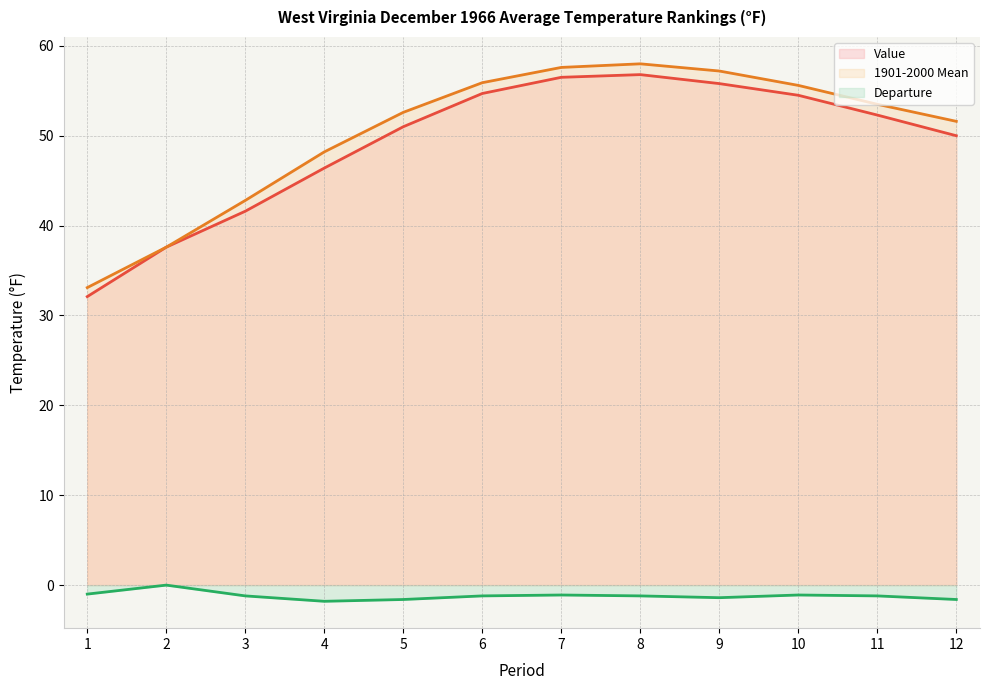

The value of Departure at 6 is -1.2. True or false?

True